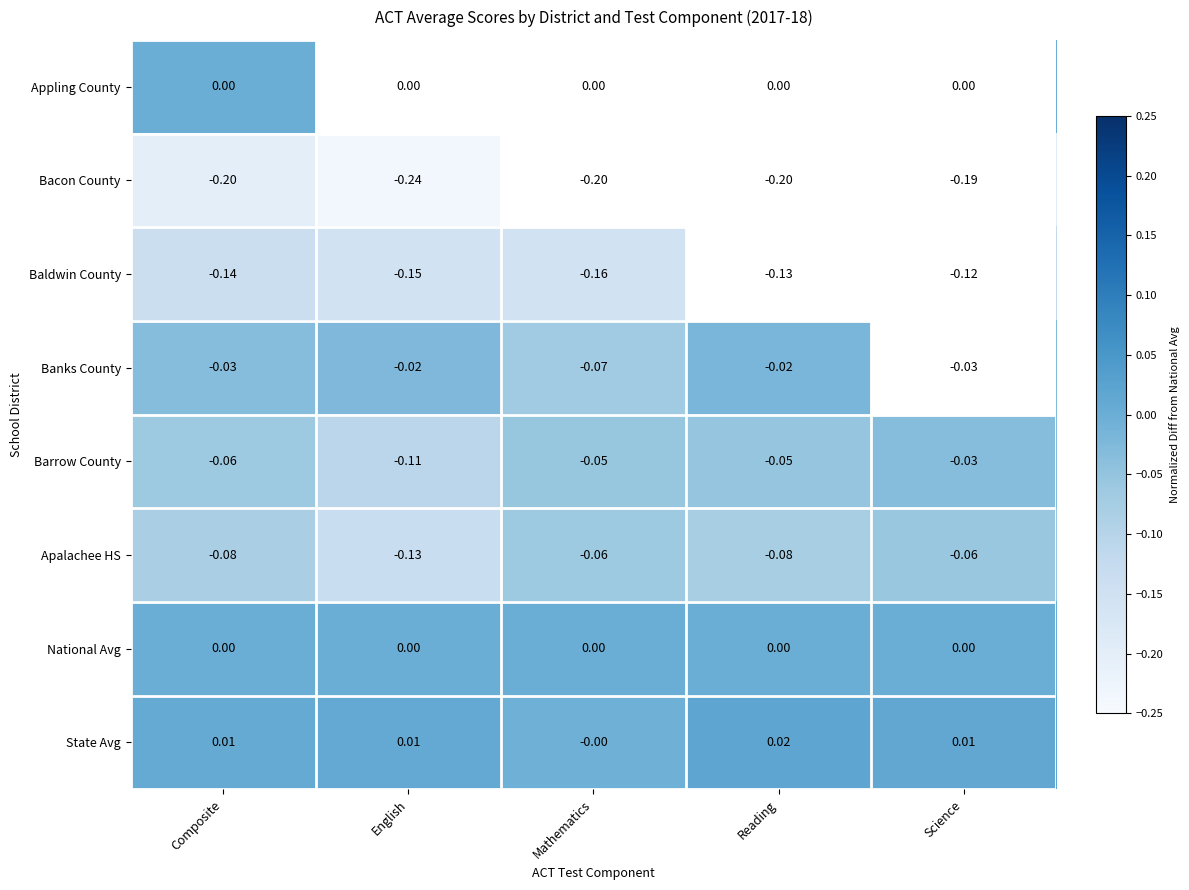

Which category has the highest value across all series?

Reading